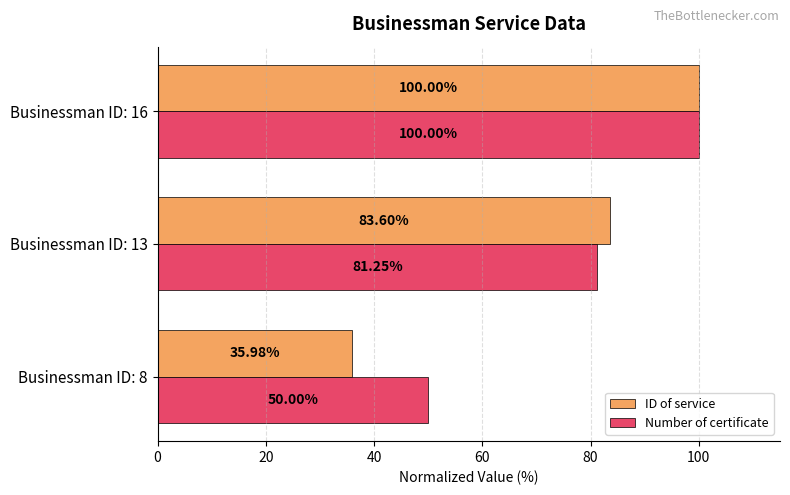

Where is Number of certificate nearest to the value 75?

Businessman ID: 13